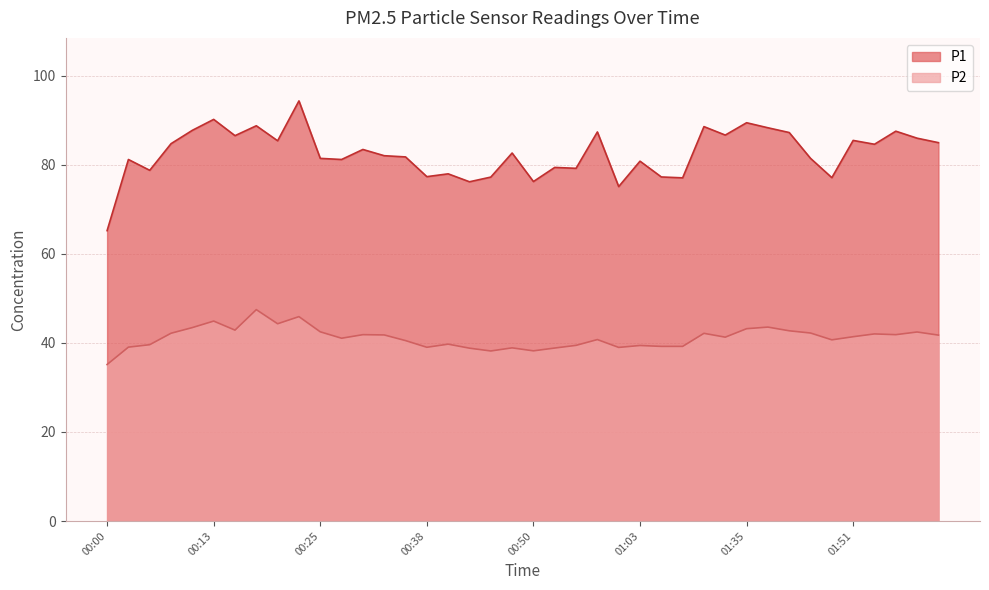

Between 00:13 and 01:27, which series saw the biggest shift?

P2